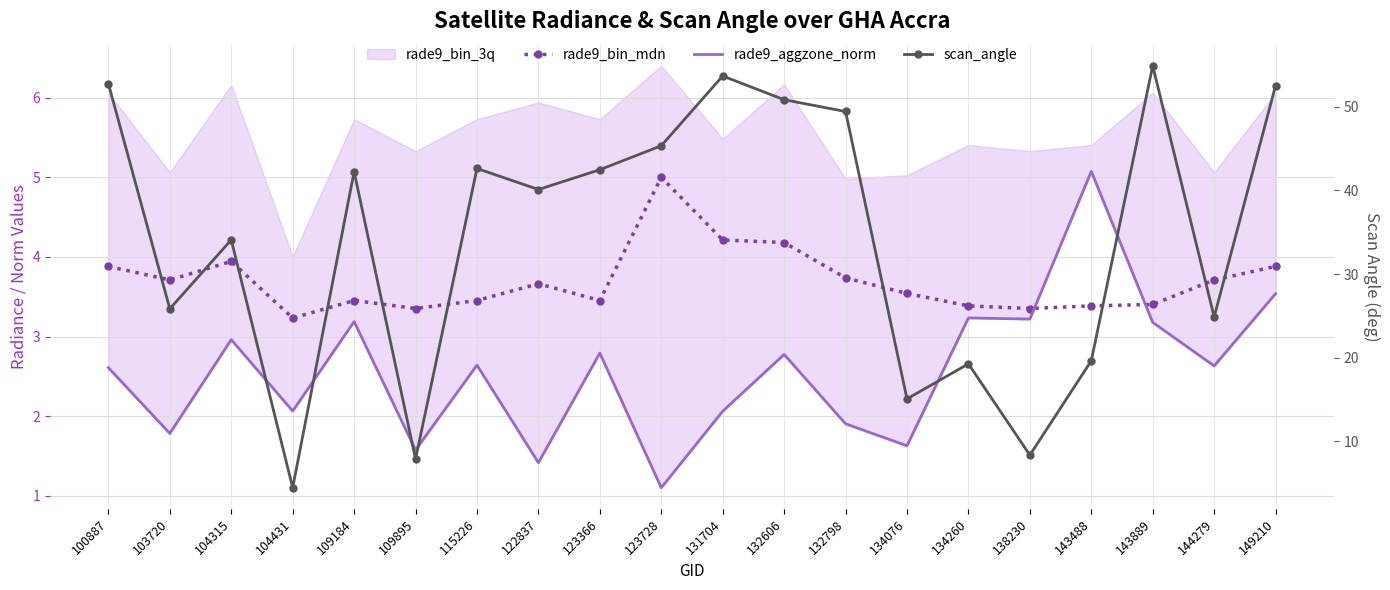

Where is the first local maximum for rade9_aggzone_norm?

104315